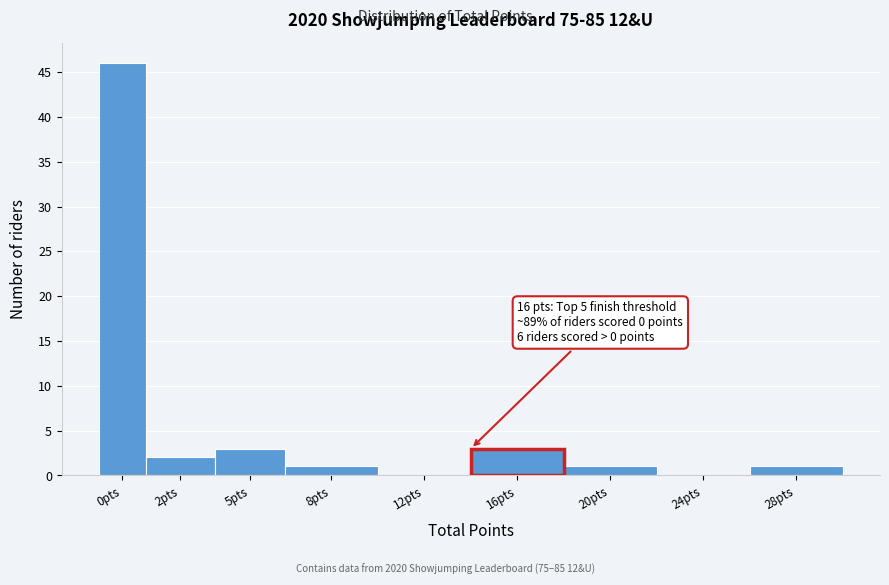

Reading left to right, extract all data points from this chart.

0pts=46	2pts=2	5pts=3	8pts=1	12pts=0	16pts=3	20pts=1	24pts=0	28pts=1